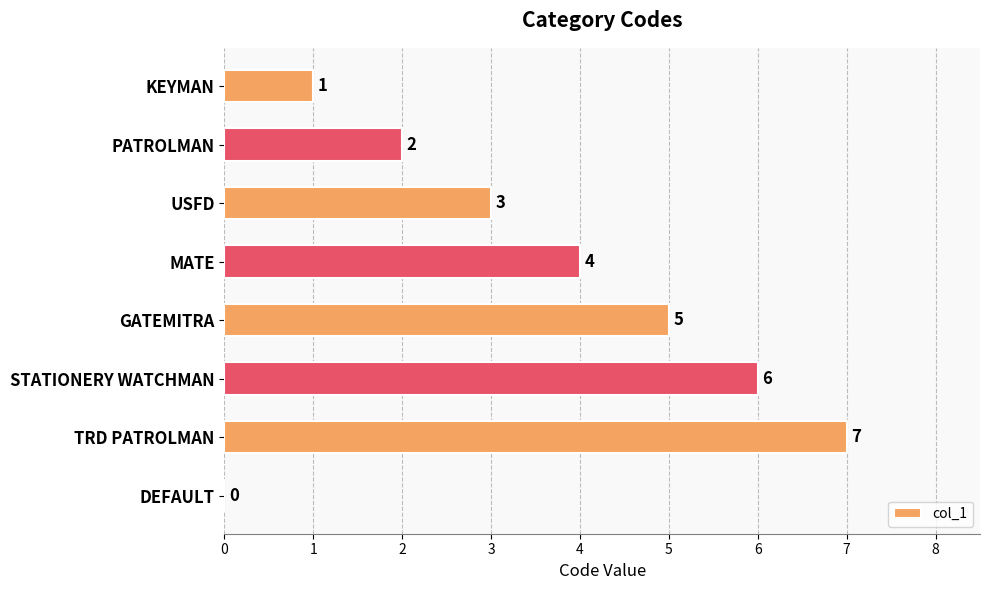

True or false: the data shows 1 at KEYMAN.

True